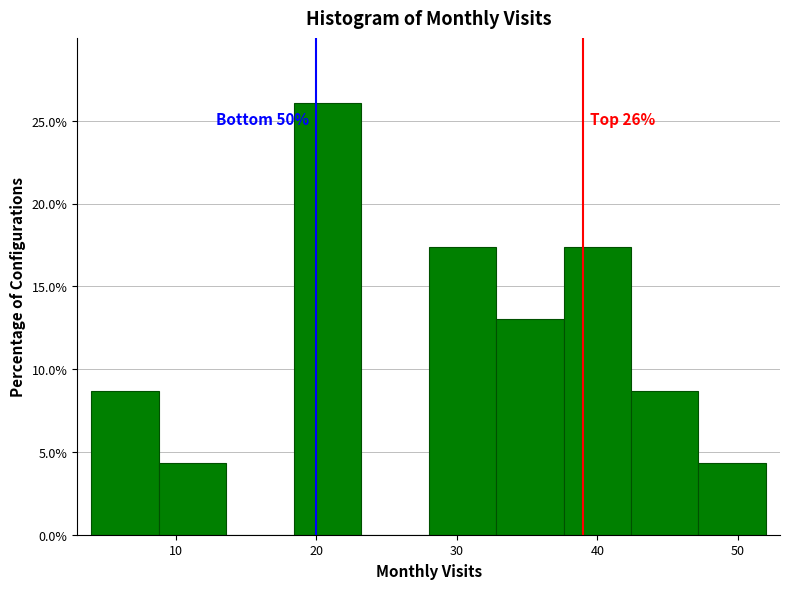

Which range on the x-axis has the tallest bar?

18.4 to 23.2